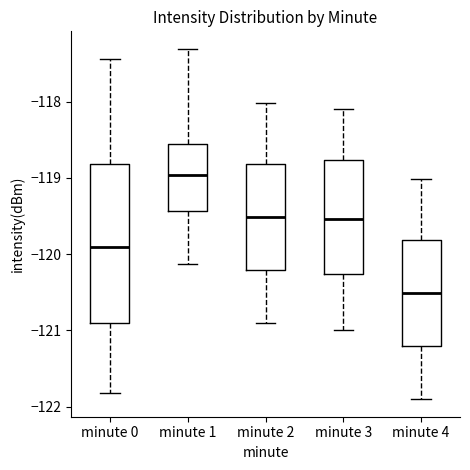

Reading left to right, read every box against the y-axis: the position of its median line, the range the box covers, and the ends of its whiskers. The values are not printed on the chart, so give them approximately, as read against the axis.

minute 0: median -119.9, box -120.9 to -118.8, whiskers -121.8 to -117.4
minute 1: median -119.0, box -119.4 to -118.6, whiskers -120.1 to -117.3
minute 2: median -119.5, box -120.2 to -118.8, whiskers -120.9 to -118.0
minute 3: median -119.5, box -120.3 to -118.8, whiskers -121.0 to -118.1
minute 4: median -120.5, box -121.2 to -119.8, whiskers -121.9 to -119.0